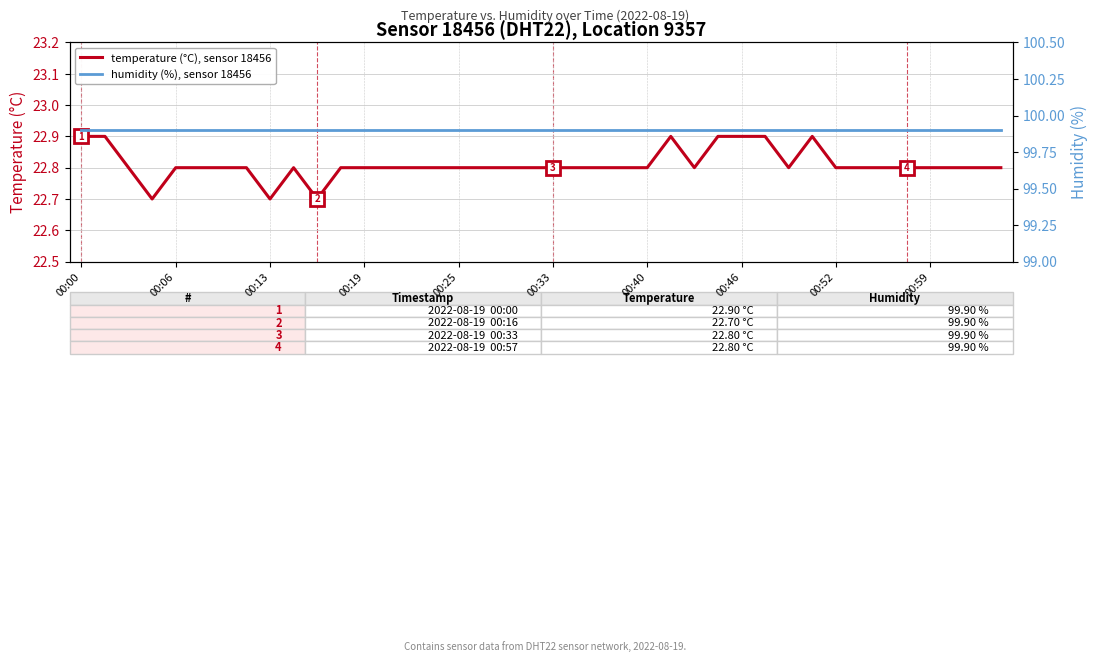

Between 28 and 33, which series saw the biggest shift?

temperature (°C), sensor 18456